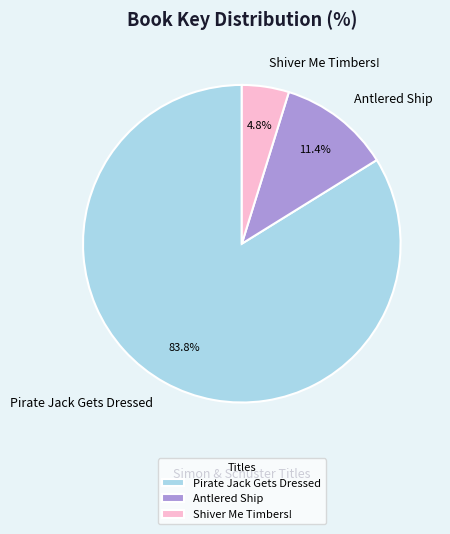

Which category has the biggest portion of the pie?

Pirate Jack Gets Dressed